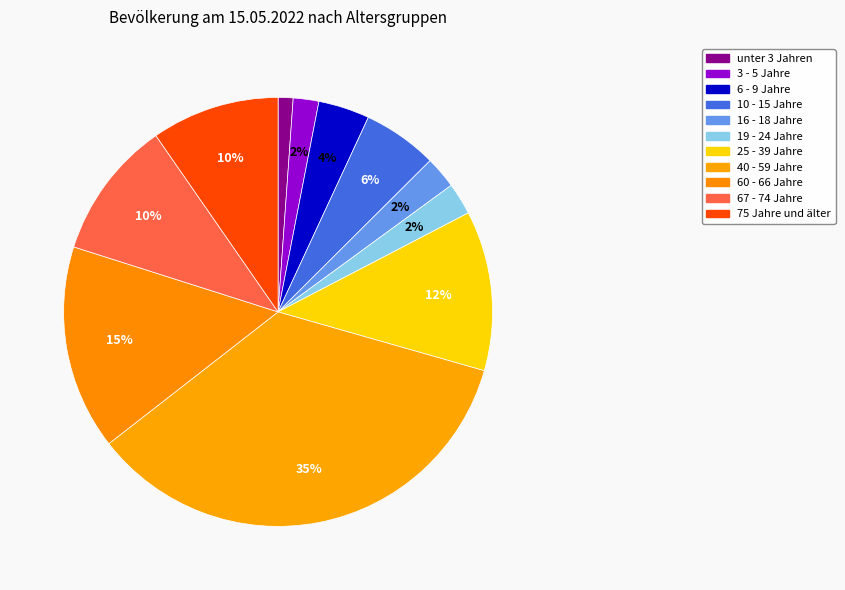

The 6 - 9 Jahre slice represents 1% of the pie. True or false?

False